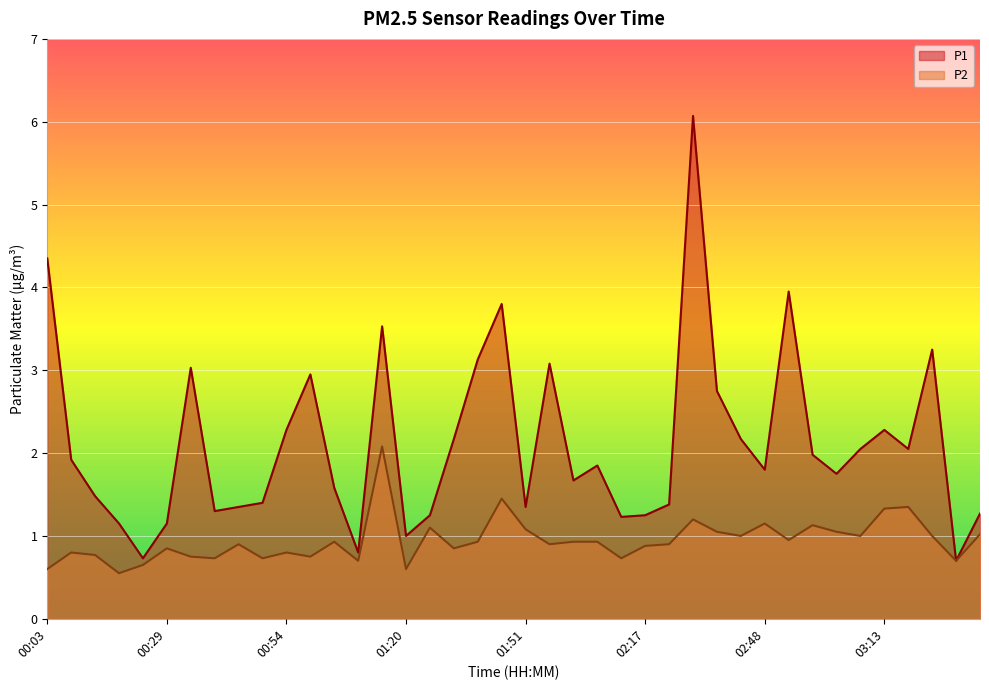

List the series in order of their overall mean, lowest first.

P2, P1